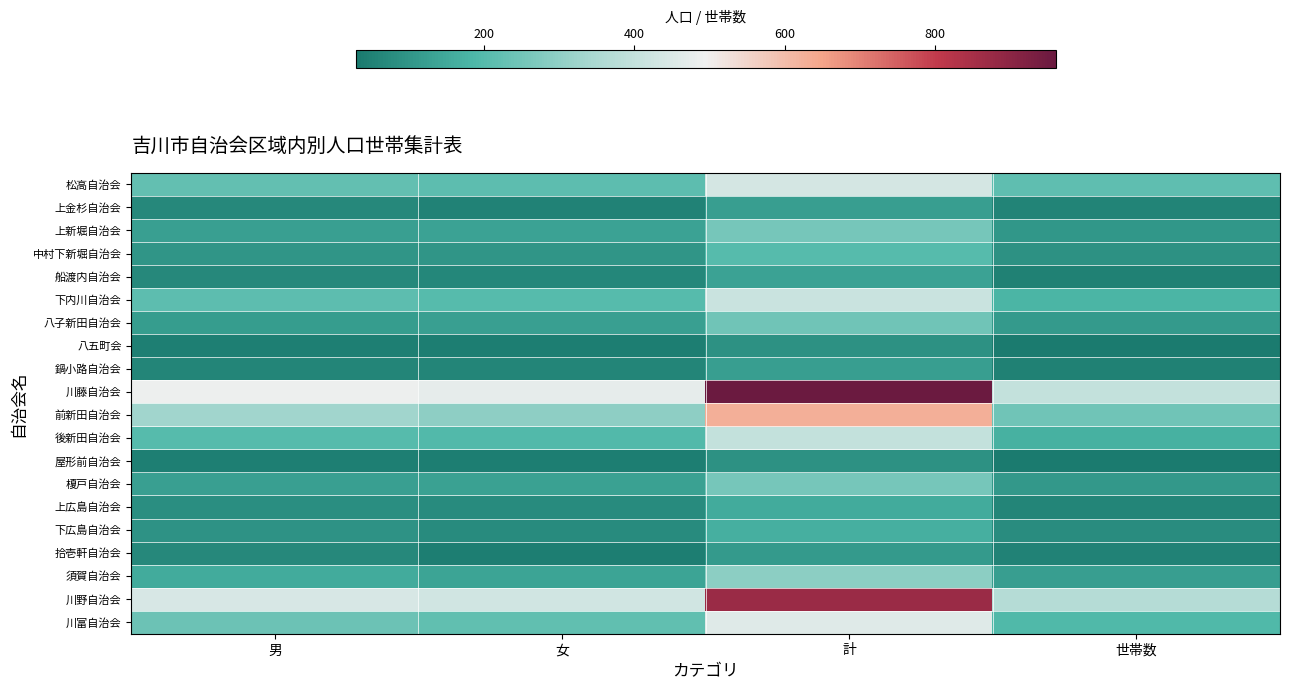

Which label corresponds to the smallest value in the chart?

世帯数